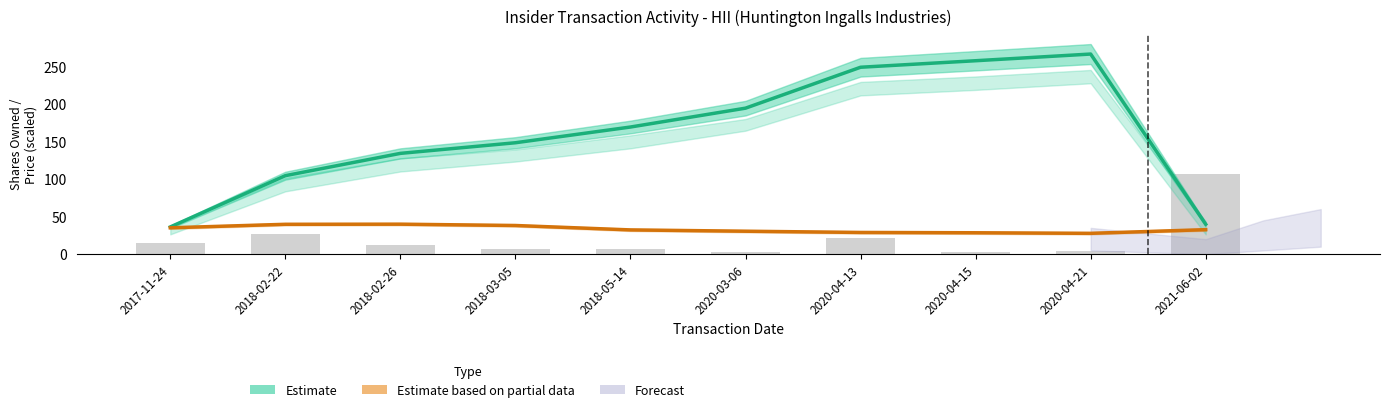

What is the sum of all Estimate values?

1598.3